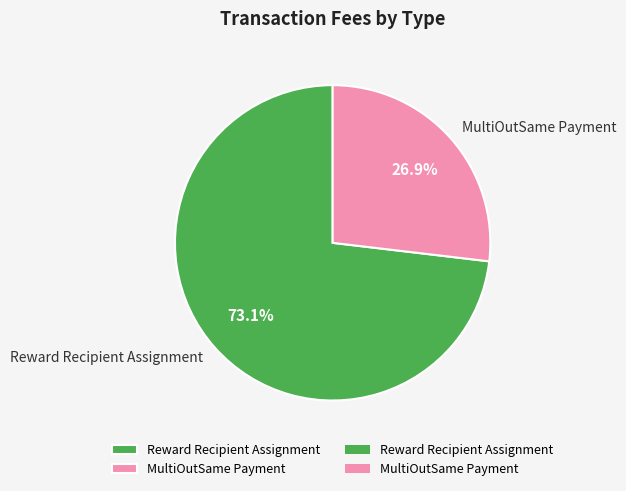

What percentage is the Reward Recipient Assignment slice, to the nearest percent?

73%